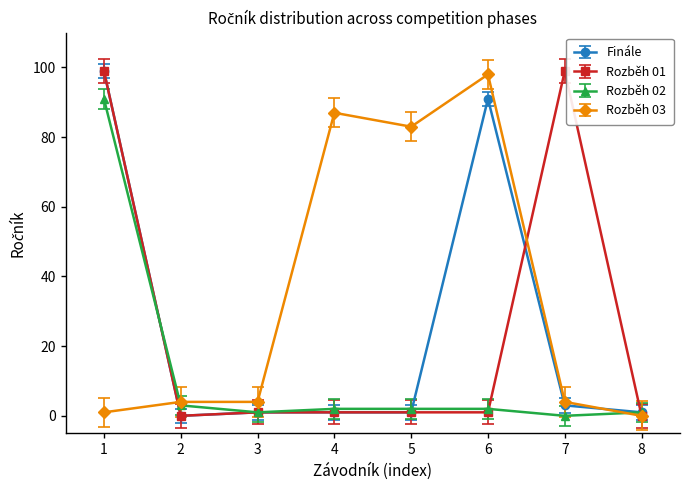

Is it true that Rozběh 01 equals 99 at 7?

True